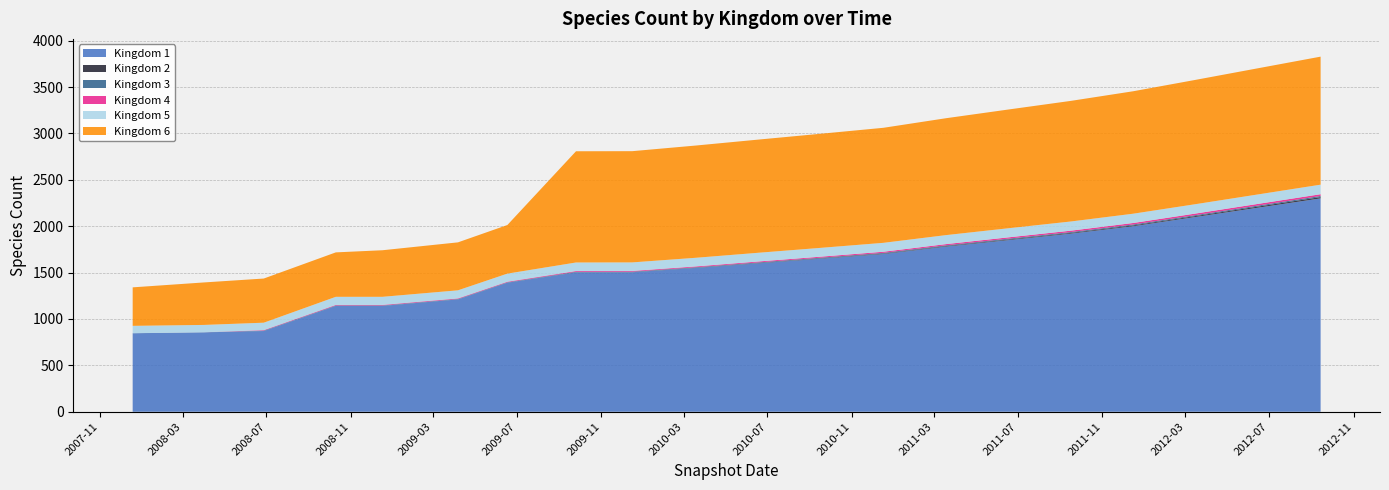

Reading left to right, what are all the values shown in this chart?

Kingdom 1: 846	856	870	1141	1141	1211	1391	1502	1503	1550	1600	1650	1700	1780	1850	1920	2000	2100	2200	2300
Kingdom 2: 0	0	0	0	0	0	0	1	1	2	3	4	5	6	7	8	9	10	12	14
Kingdom 3: 1	1	5	5	5	5	5	6	6	6	7	7	8	8	9	9	10	10	11	12
Kingdom 4: 0	0	5	6	6	6	6	8	8	9	10	11	12	13	14	15	16	17	18	19
Kingdom 5: 79	79	80	87	87	87	87	92	92	93	94	95	96	97	98	99	100	101	102	103
Kingdom 6: 415	458	476	479	502	517	524	1199	1199	1210	1220	1230	1240	1260	1280	1300	1320	1340	1360	1380